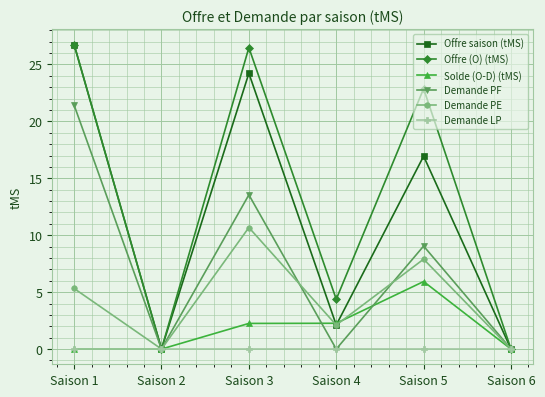

What is the value of the Offre saison (tMS) point at the 5th from the left?

16.9